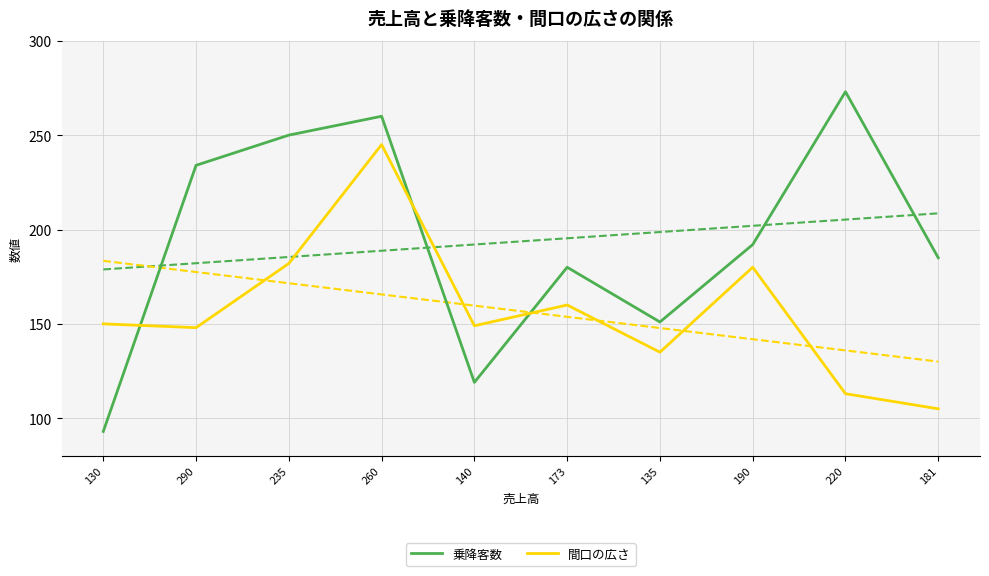

Where is the first local minimum for 乗降客数?

140